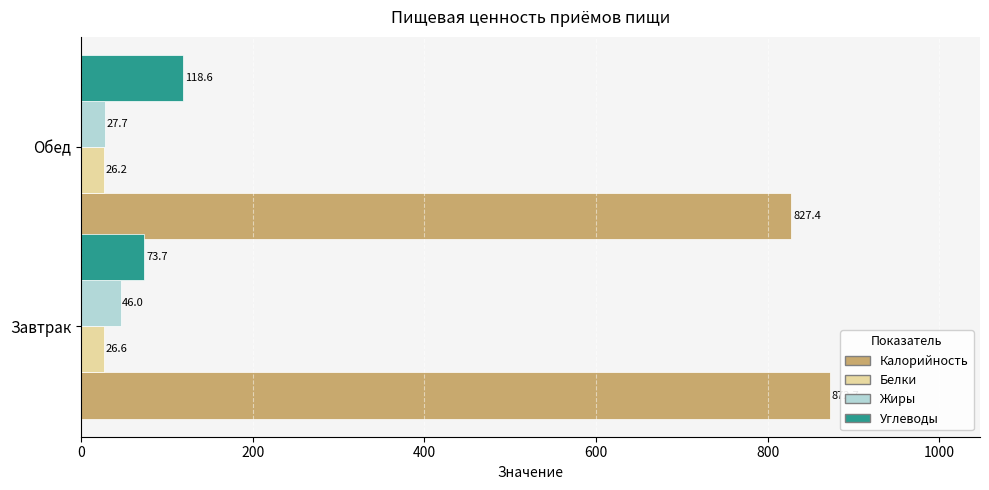

The Белки series shows 26.6 at Завтрак. True or false?

True